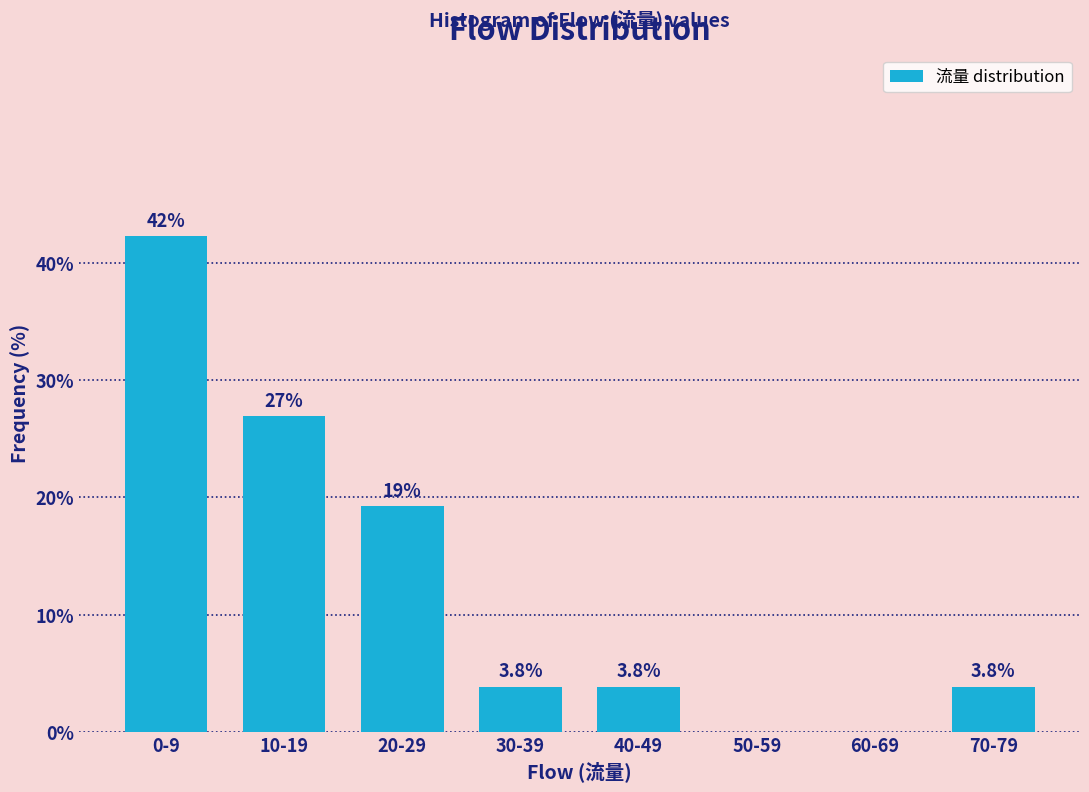

Reading left to right, extract all data points from this chart.

0-9=42.3	10-19=26.9	20-29=19.2	30-39=3.8	40-49=3.8	50-59=0.0	60-69=0.0	70-79=3.8